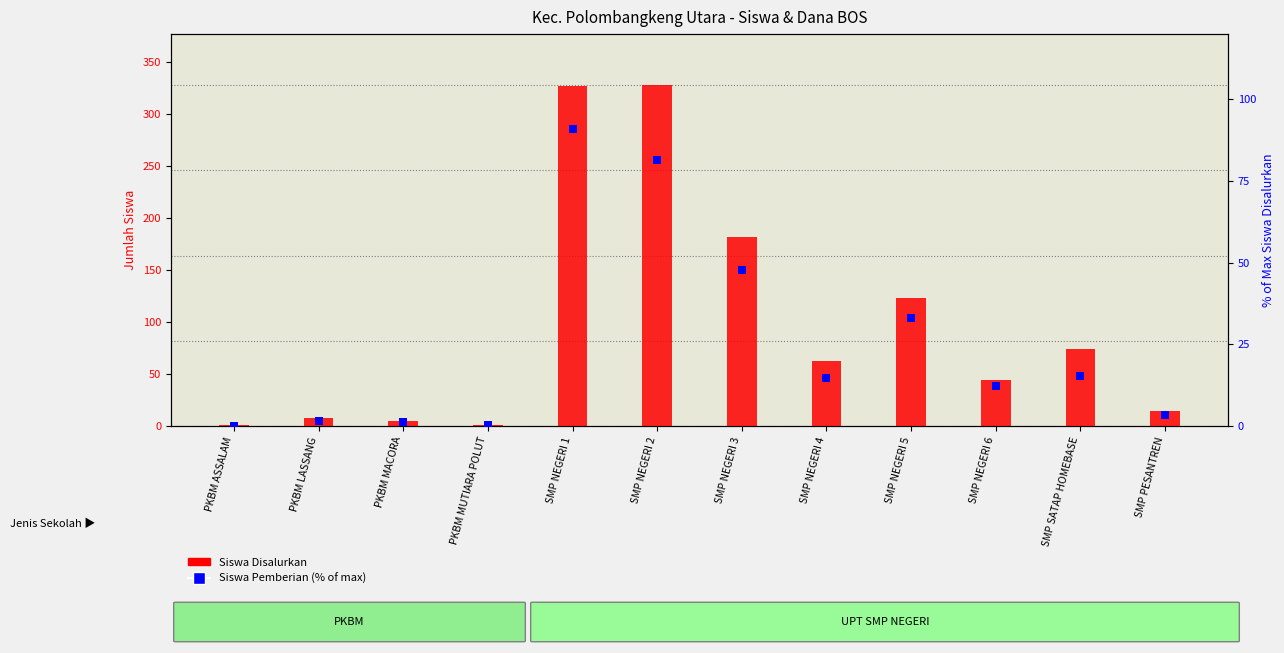

What is the total value across all series at PKBM LASSANG?

9.5